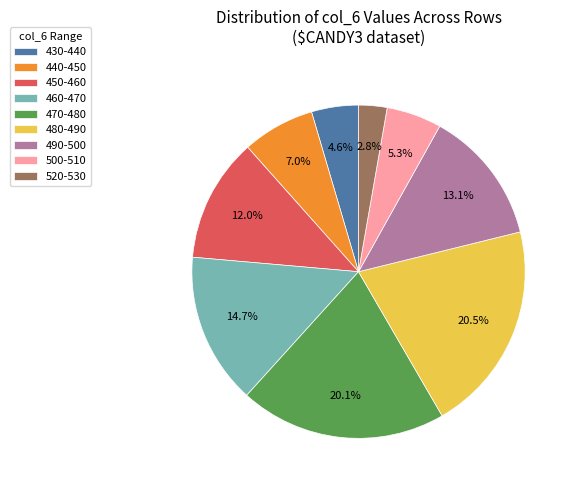

Between 430-440 and 500-510, which is larger?

500-510